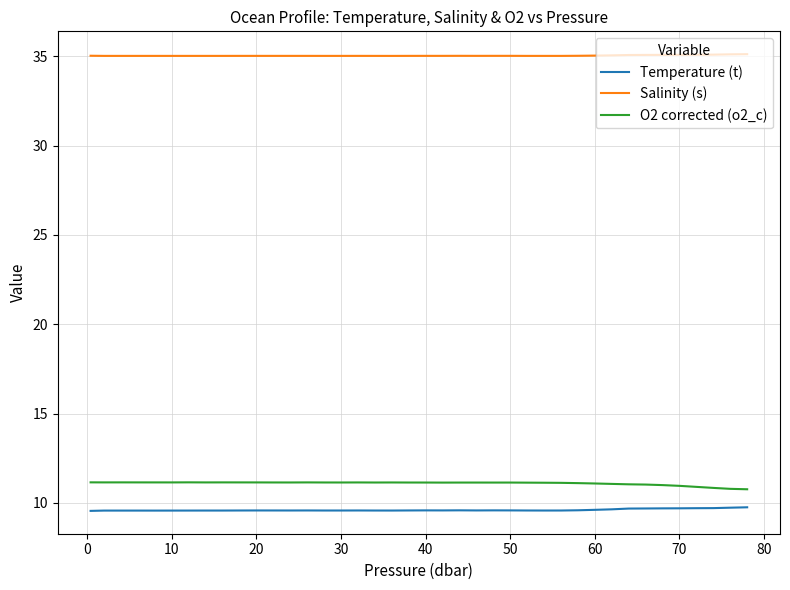

Which series has the largest total across all categories?

Salinity (s)